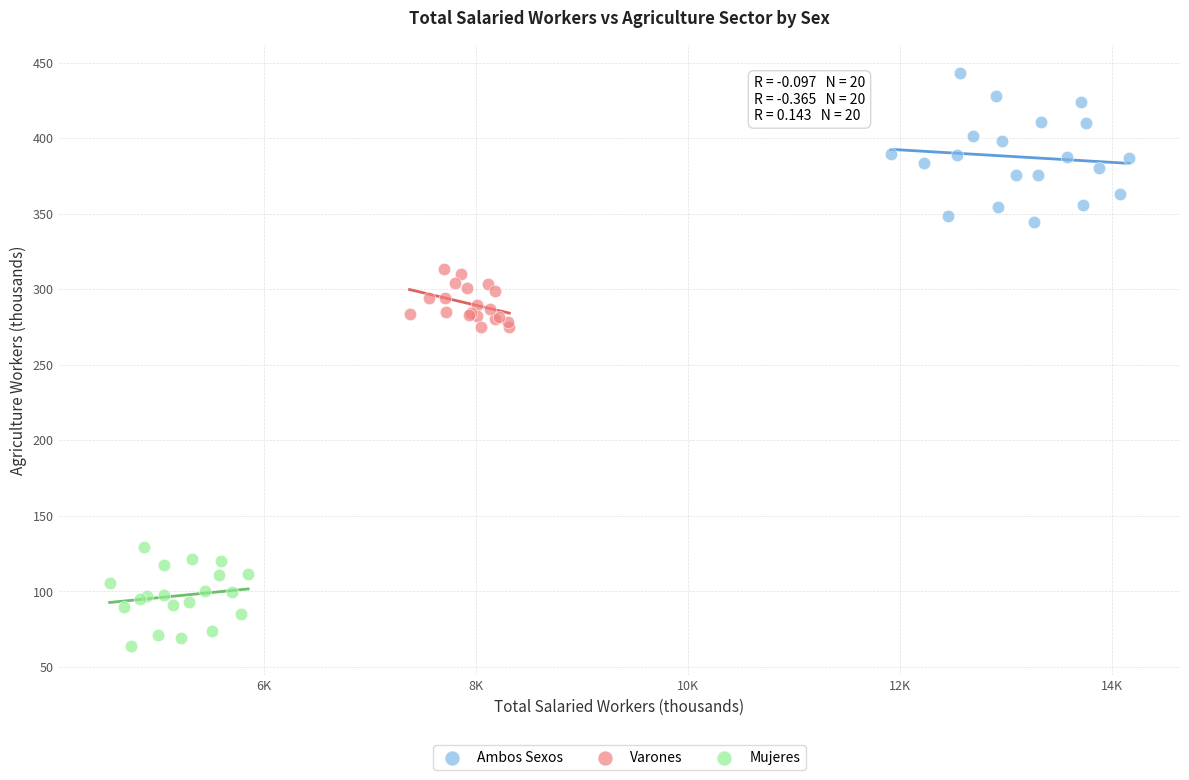

Which series contains the highest Y value?

Ambos Sexos